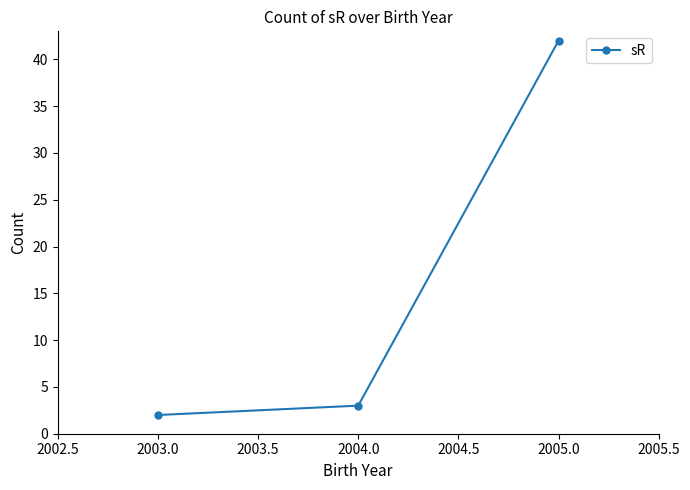

What is the label of the 1st point from the right?

2005.0